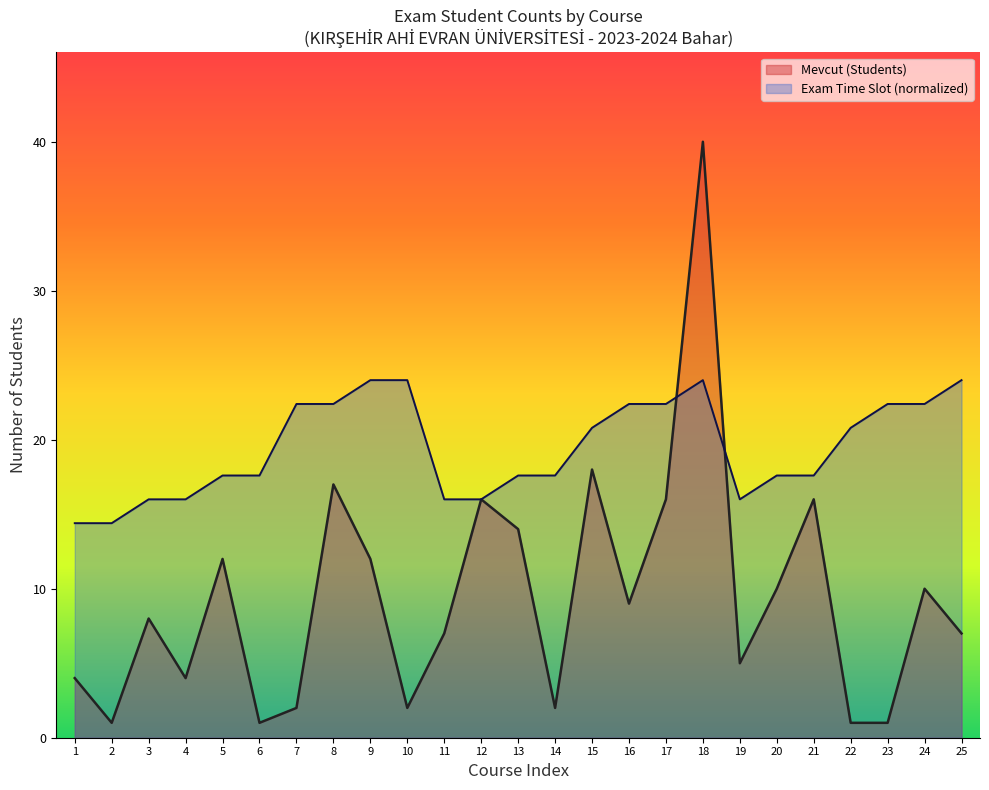

True or false: Exam Time Slot and Mevcut (Students) cross at least once.

True